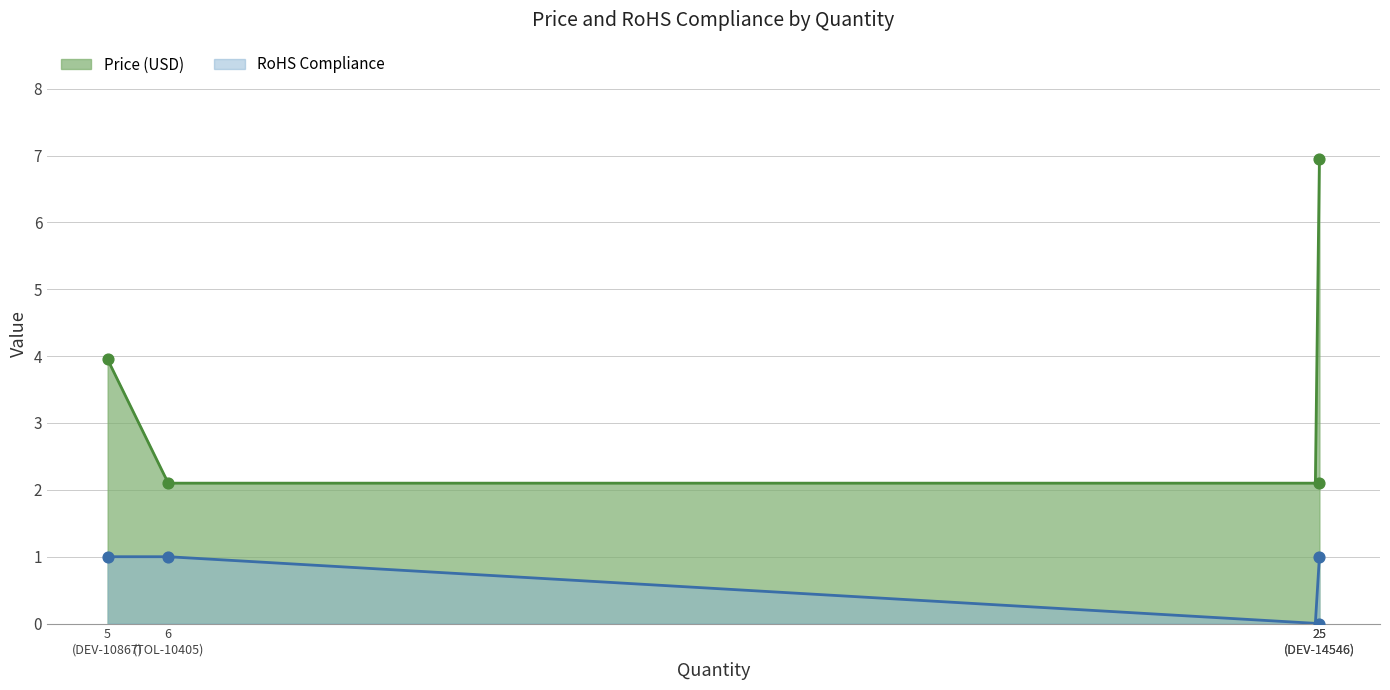

What is the total value across all series at TOL-10405?

3.1